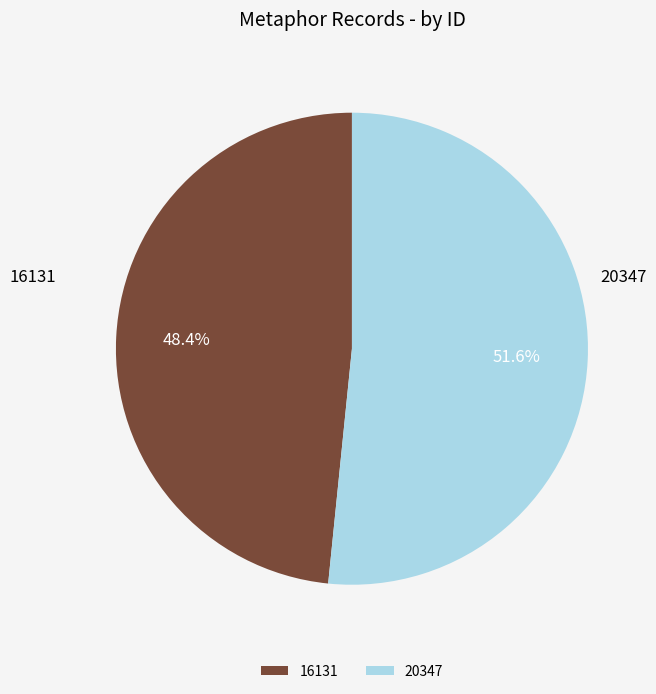

What is the largest slice in the pie chart?

20347